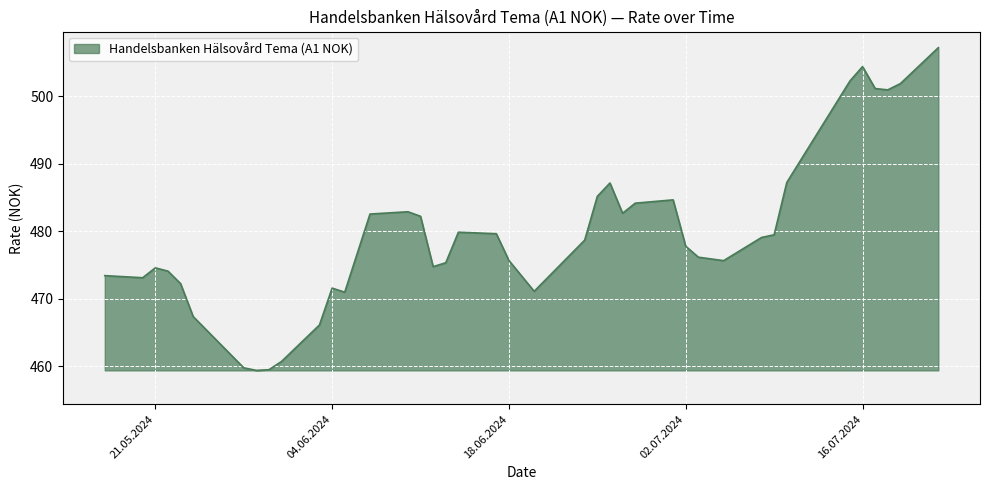

What is the minimum value shown in the chart?

459.4